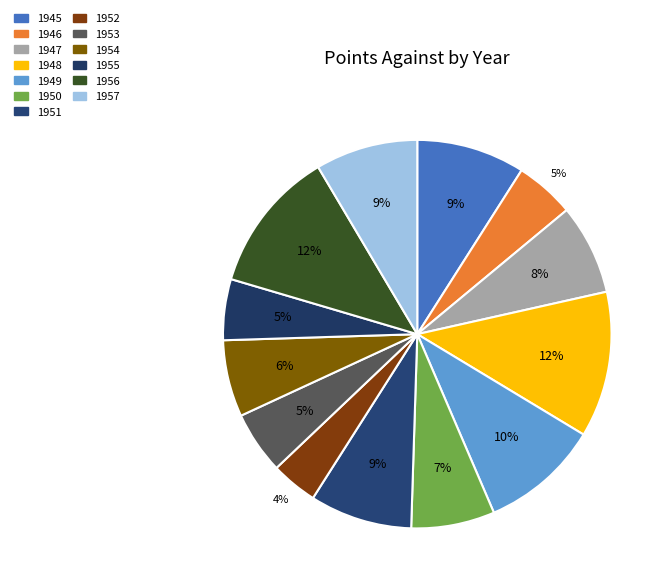

True or false: 1948 accounts for 21% of the total.

False